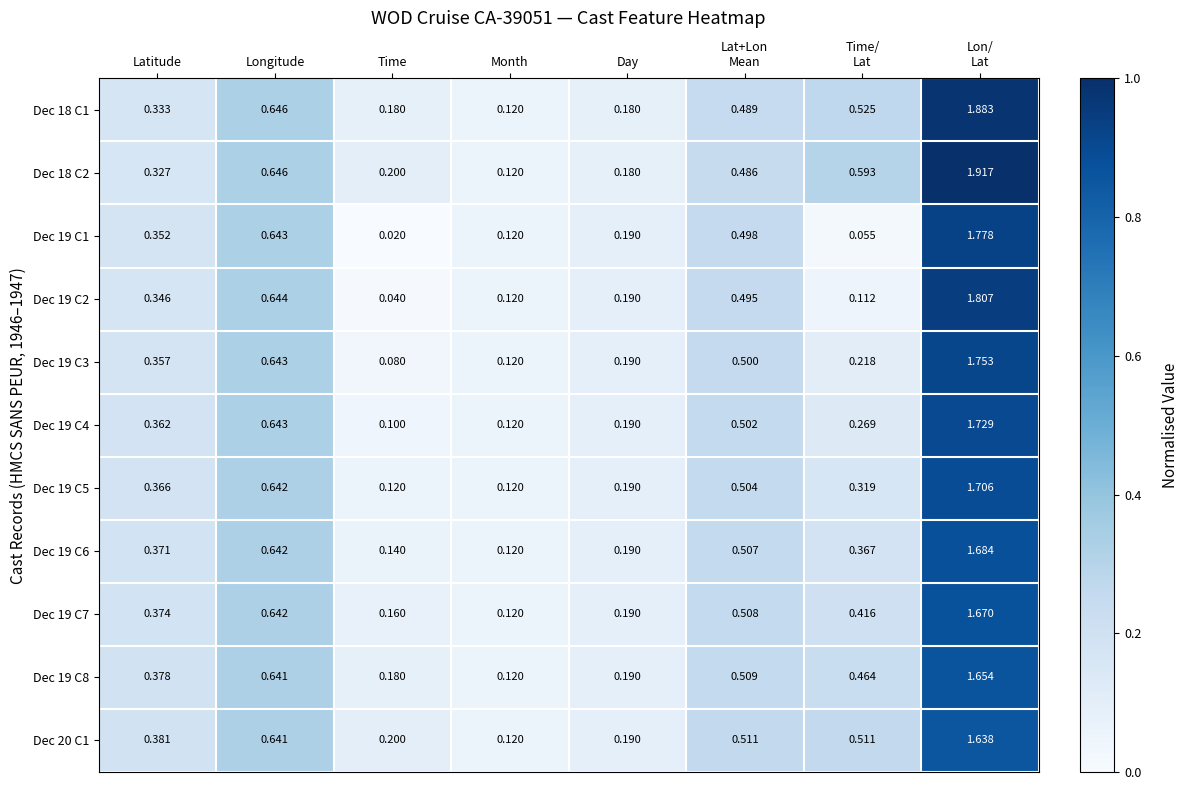

At which label does Dec 18 C2 reach its minimum?

Month